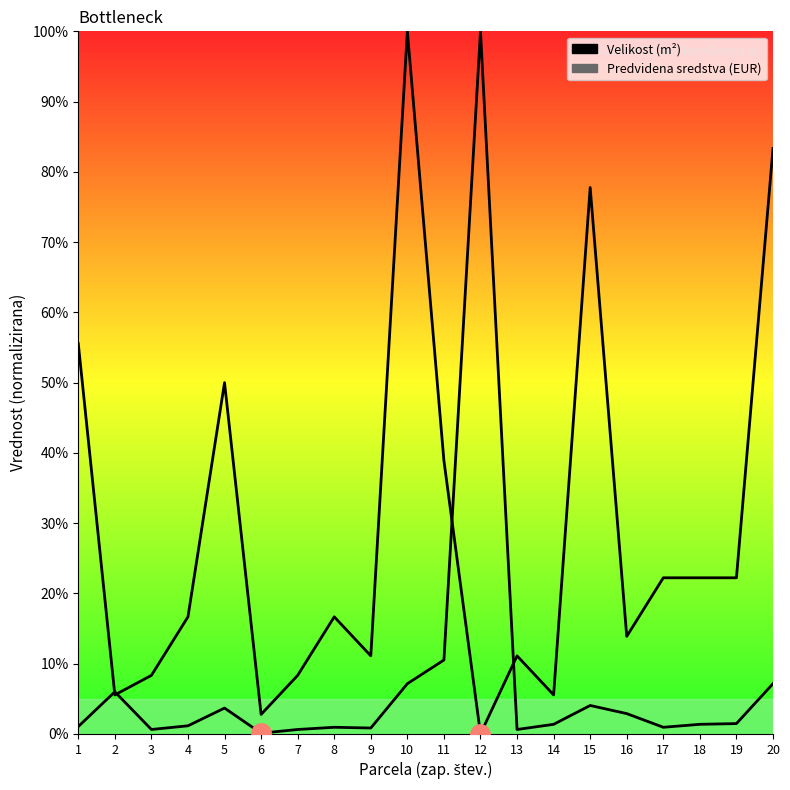

Does the chart have visible grid lines?

No